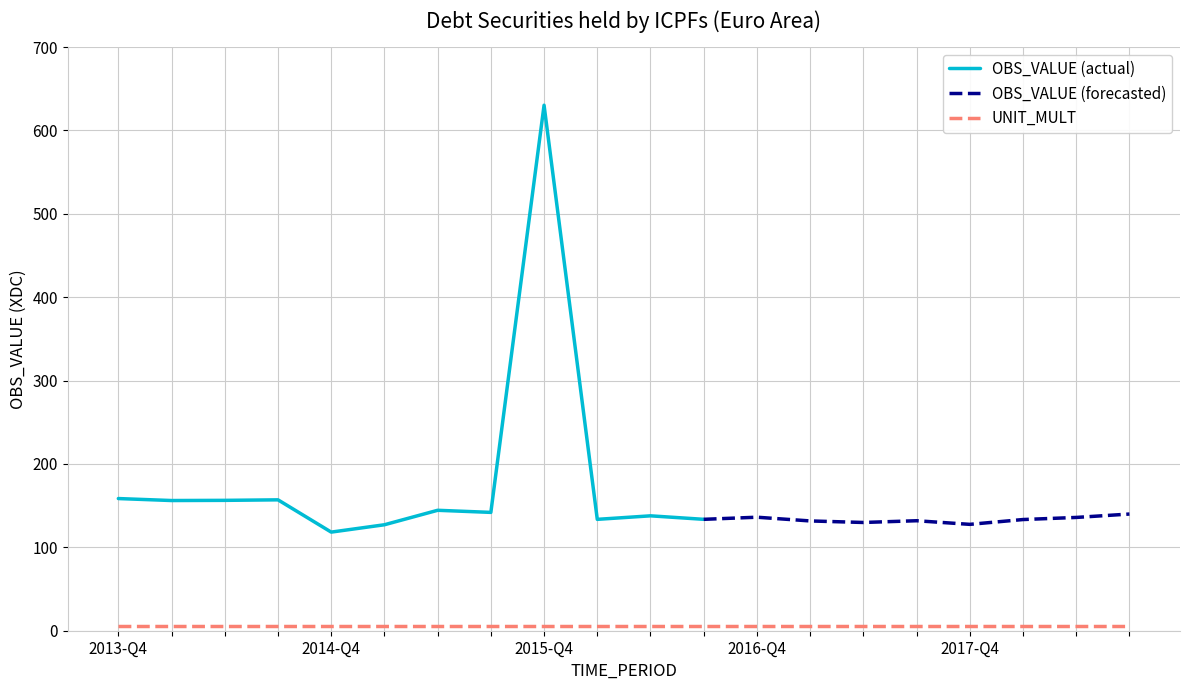

What is the label of the 4th point from the right?

2017-Q4